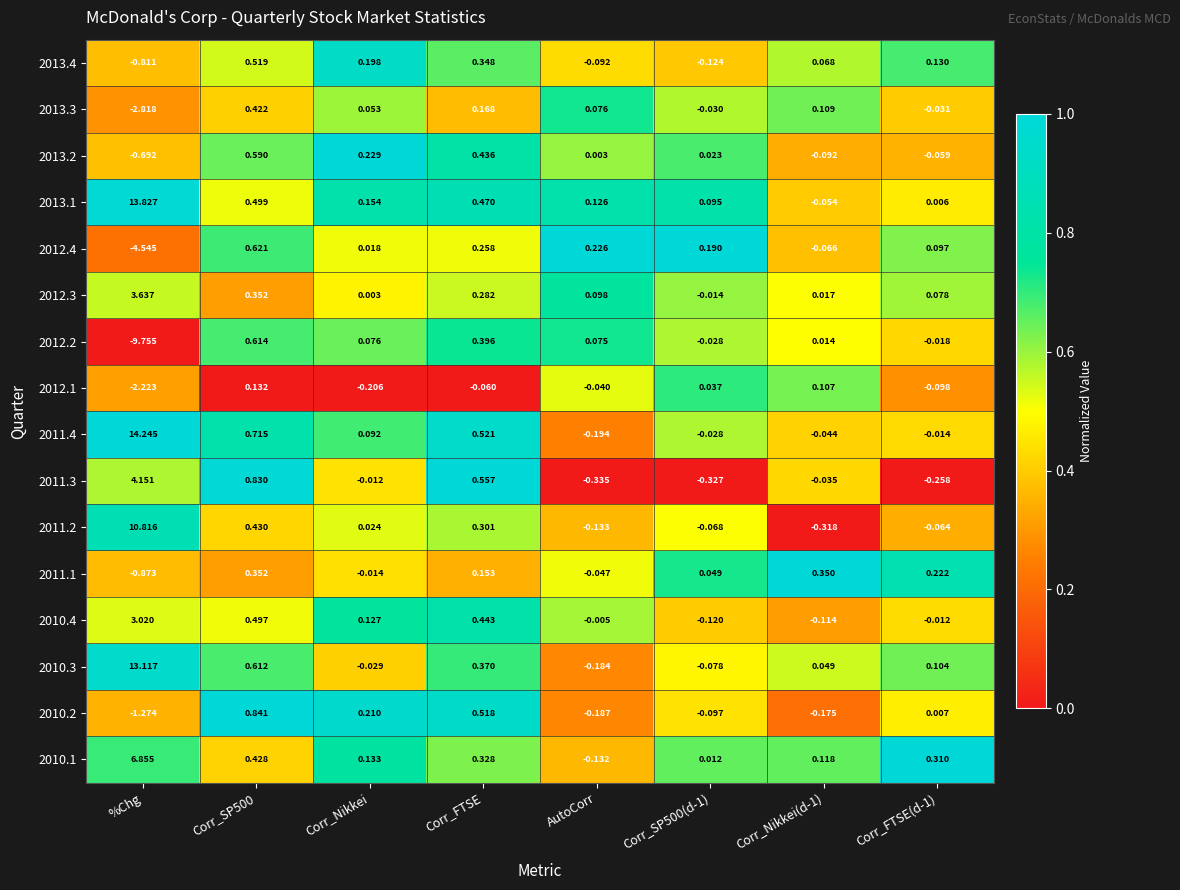

At which category is the sum across all series the highest?

%Chg